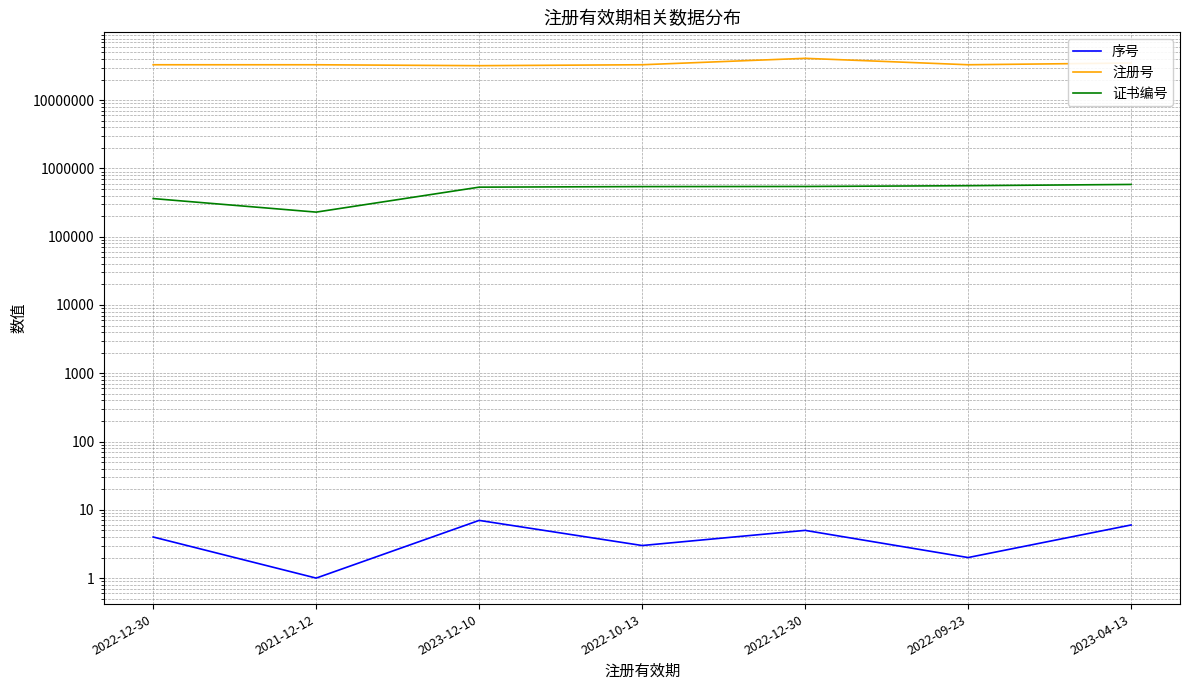

How many lines are shown in the chart?

3